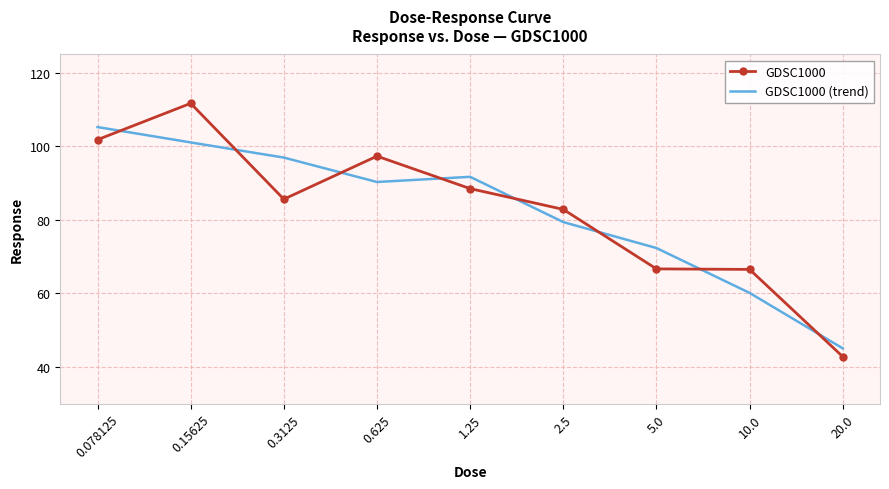

At which category is the sum across all series the highest?

0.15625